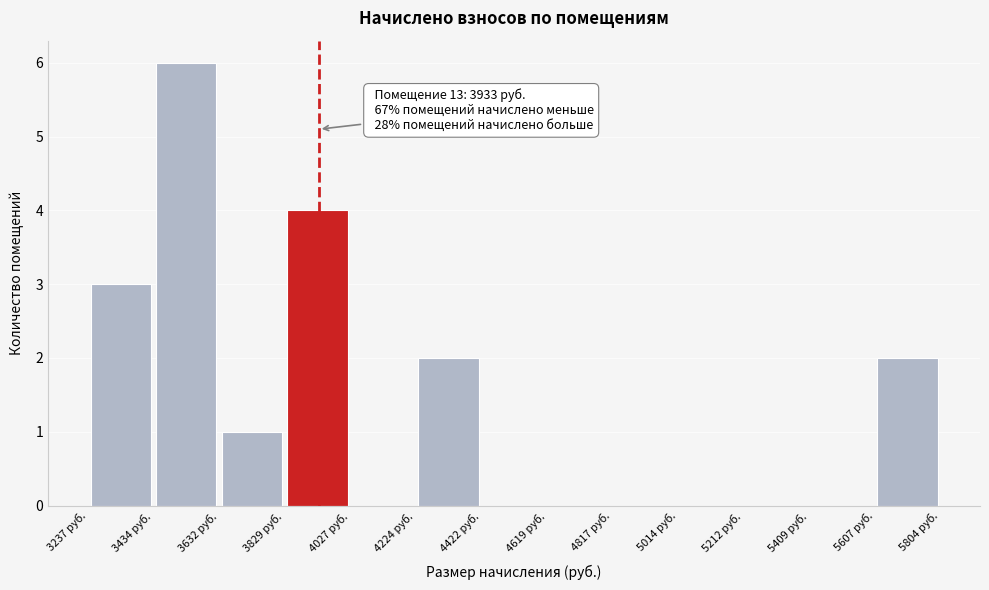

Over which range of the x-axis is the bar tallest?

3440 to 3640